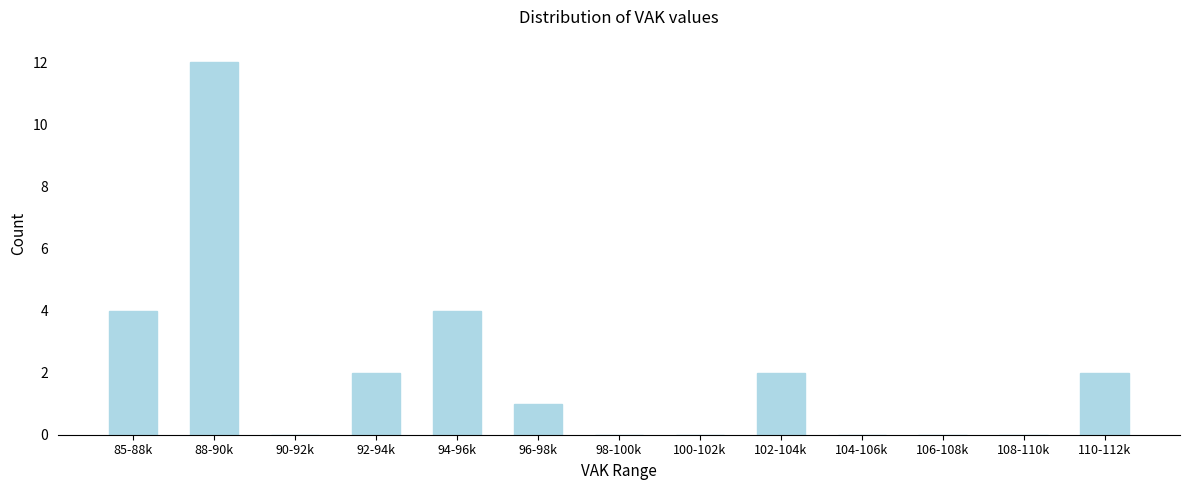

Reading right to left, extract all data points from this chart.

110-112k=2	108-110k=0	106-108k=0	104-106k=0	102-104k=2	100-102k=0	98-100k=0	96-98k=1	94-96k=4	92-94k=2	90-92k=0	88-90k=12	85-88k=4